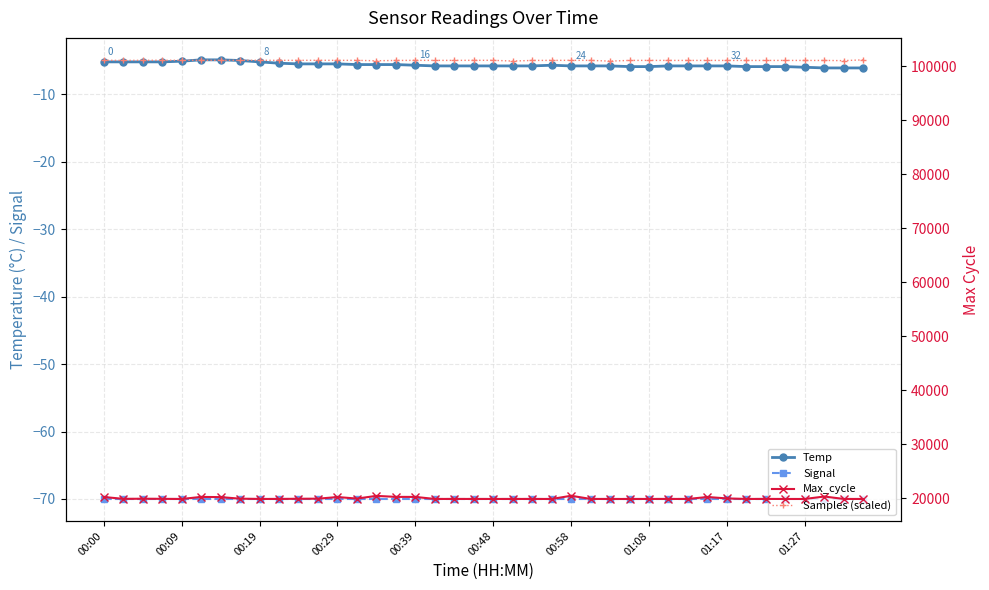

The Max_cycle series shows 30148.6 at 35. True or false?

False